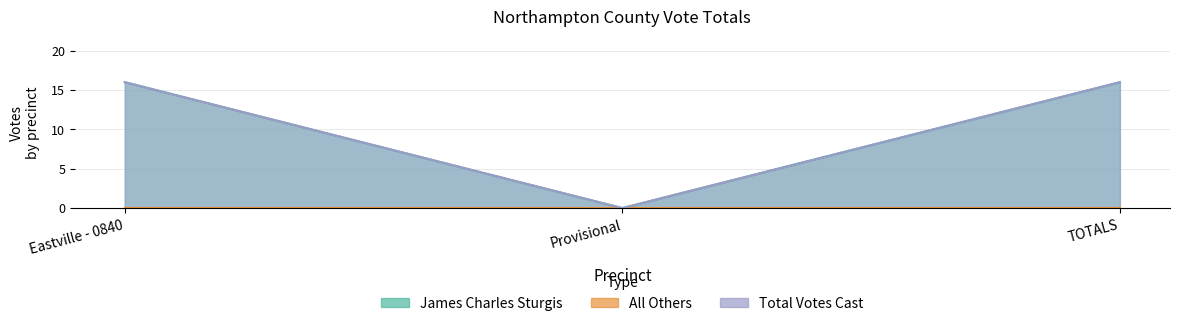

Which series has the largest range (max minus min)?

James Charles Sturgis